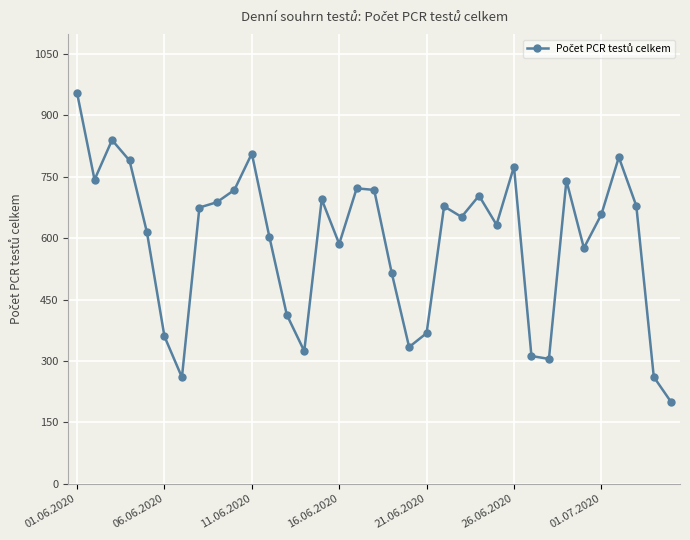

Does the chart have visible grid lines?

Yes